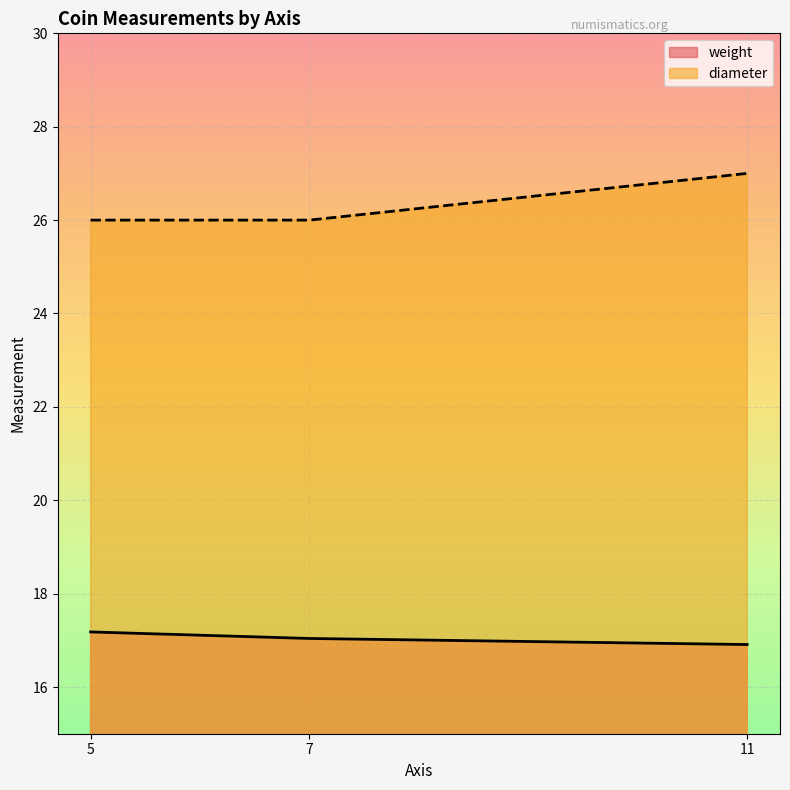

Which series has the largest total across all categories?

diameter